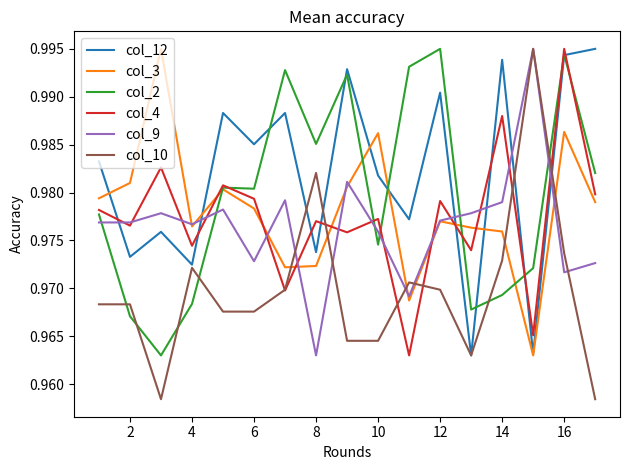

True or false: col_2 and col_9 intersect in this chart.

True